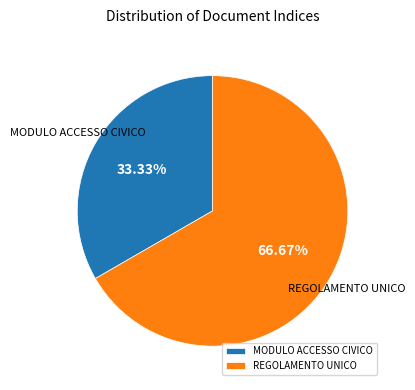

What portion of the pie excludes MODULO ACCESSO CIVICO?

66.7%